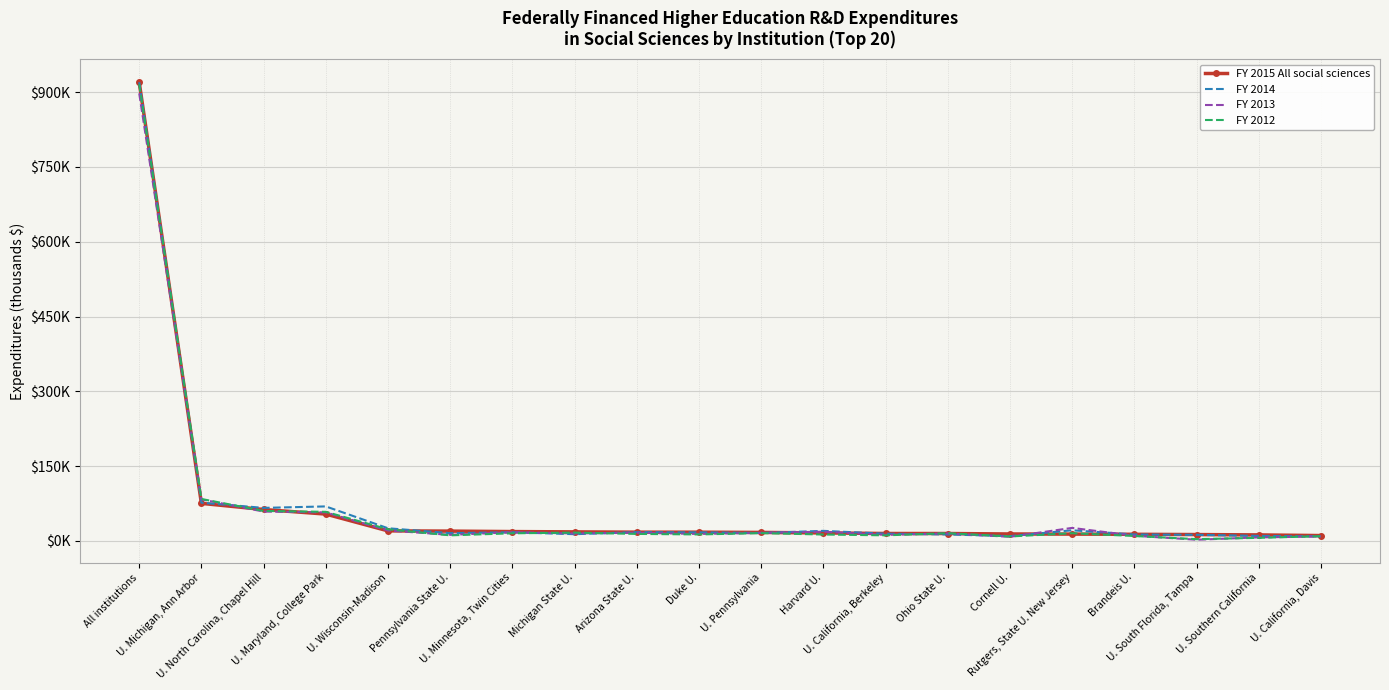

Where does the FY 2013 series first go above 16188?

All institutions